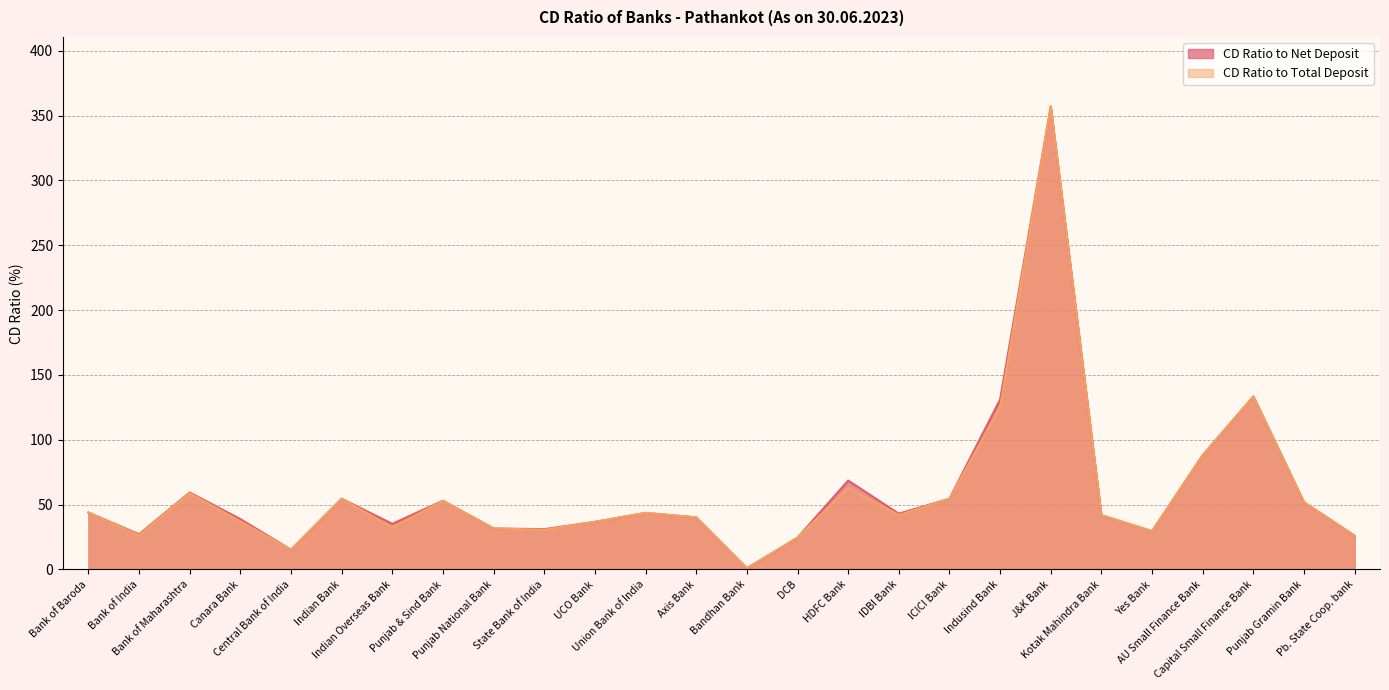

Rank the series by their maximum value, from highest to lowest.

CD Ratio to Net Deposit, CD Ratio to Total Deposit